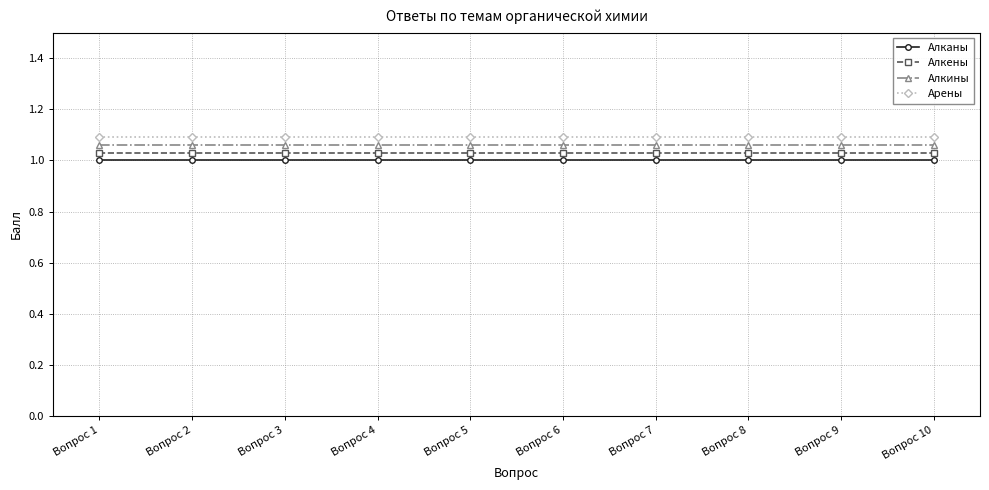

Rank the series by their average value, from lowest to highest.

Алканы, Алкены, Алкины, Арены